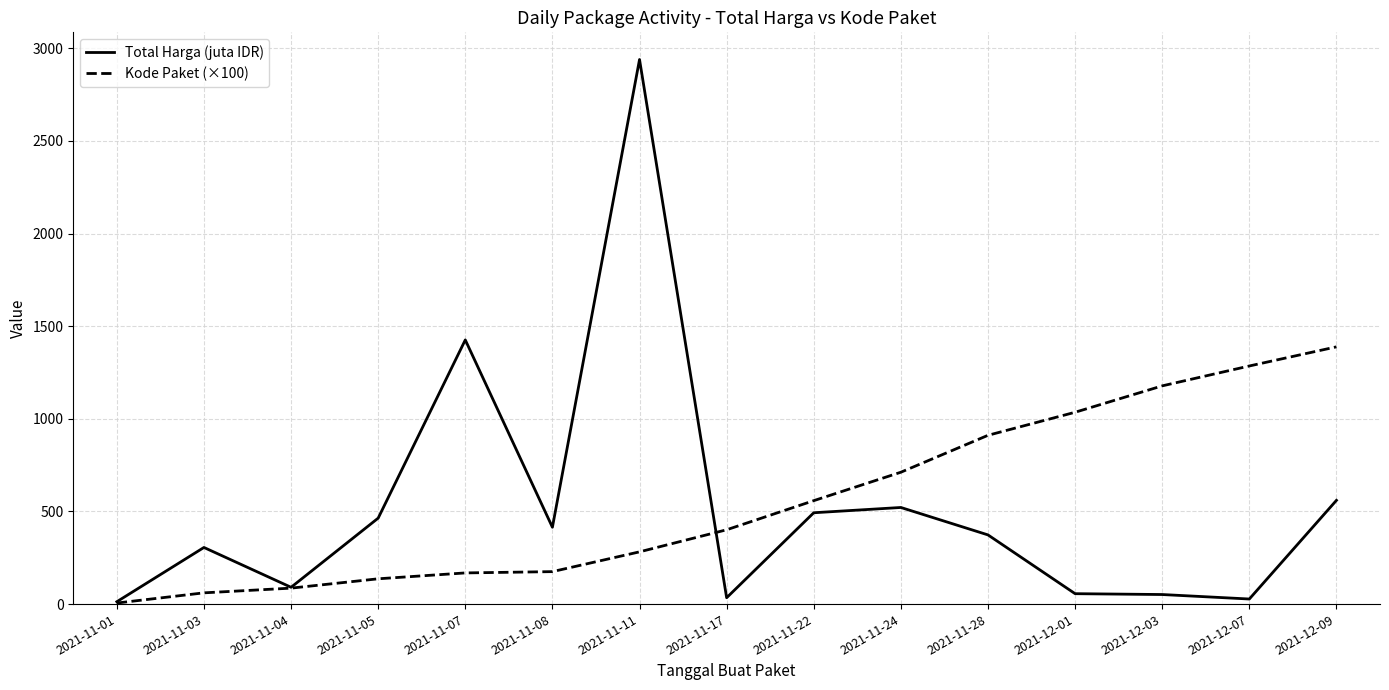

The value of Total Harga (juta IDR) at 2021-11-11 is 2939.4. True or false?

True